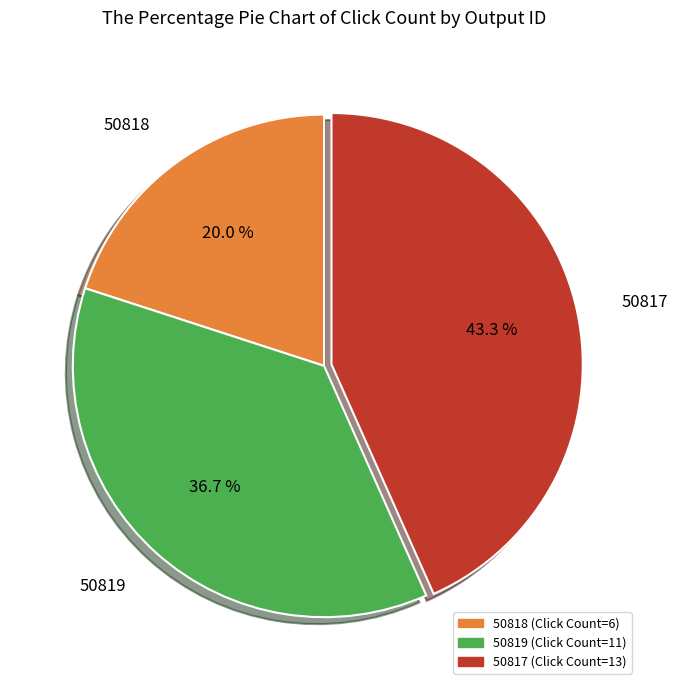

Which has a higher value, 50818 or 50819?

50819